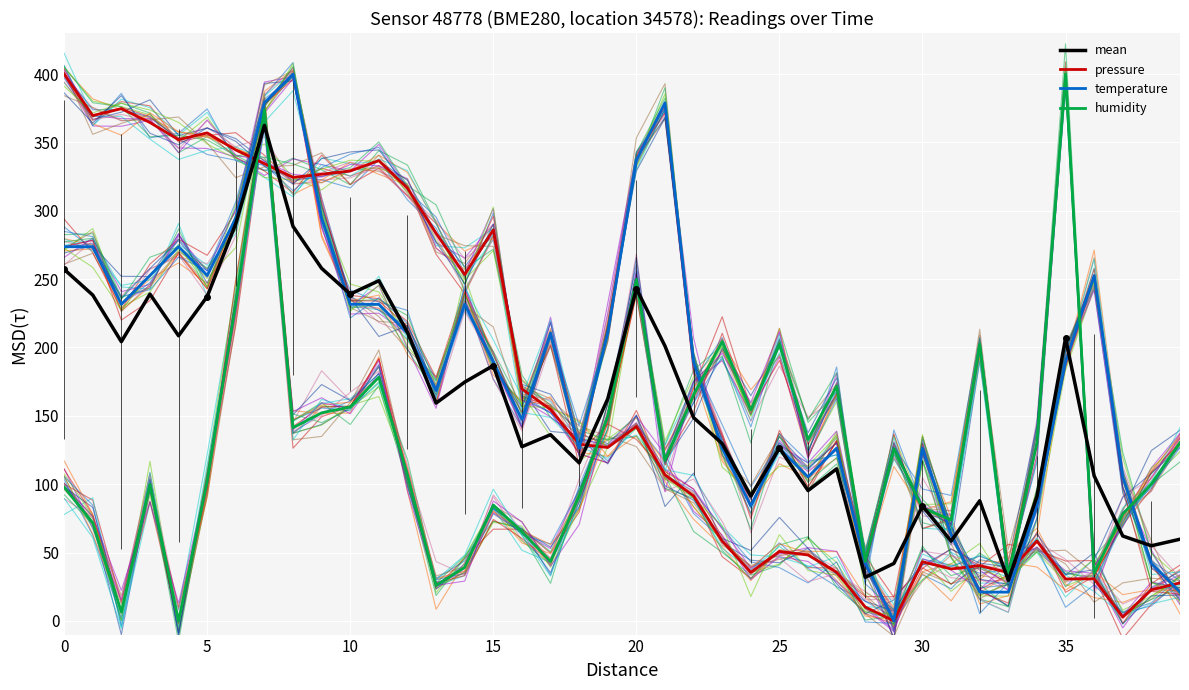

True or false: temperature has more than 0 interior local peaks.

True